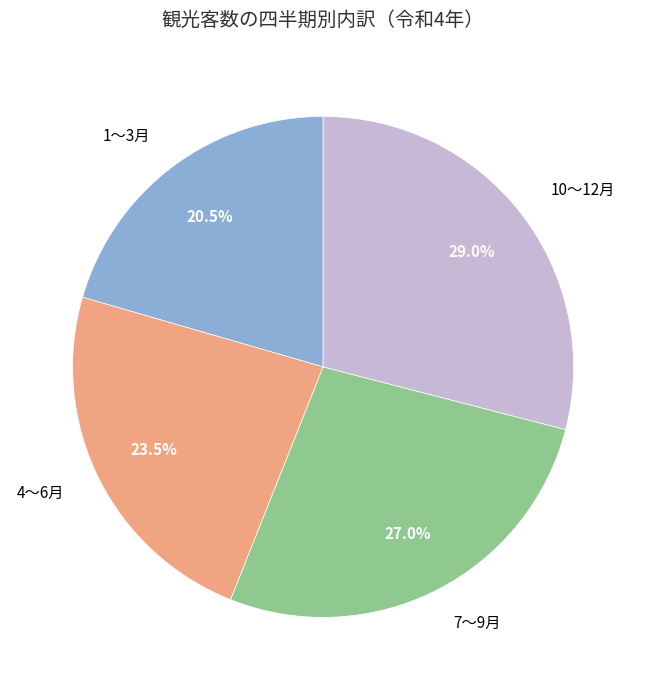

What is the ratio of the value at 10～12月 to the value at 1～3月?

1.4